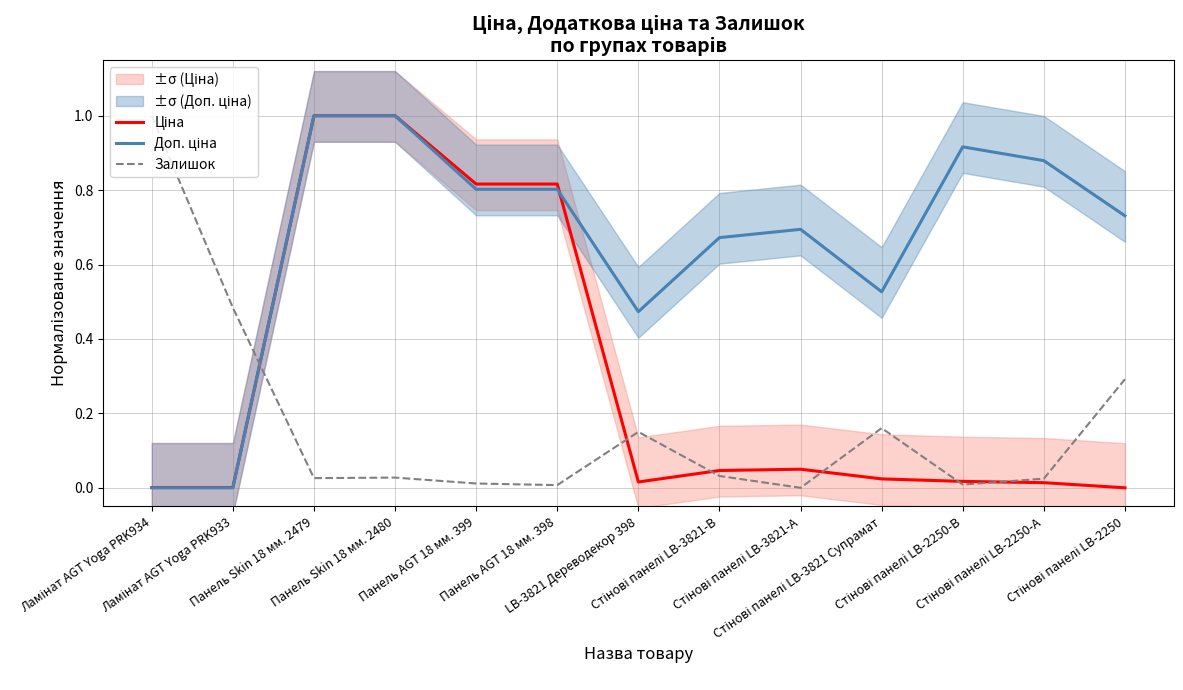

The value of Доп. ціна at Стінові панелі LB-3821-А is 0.7. True or false?

True